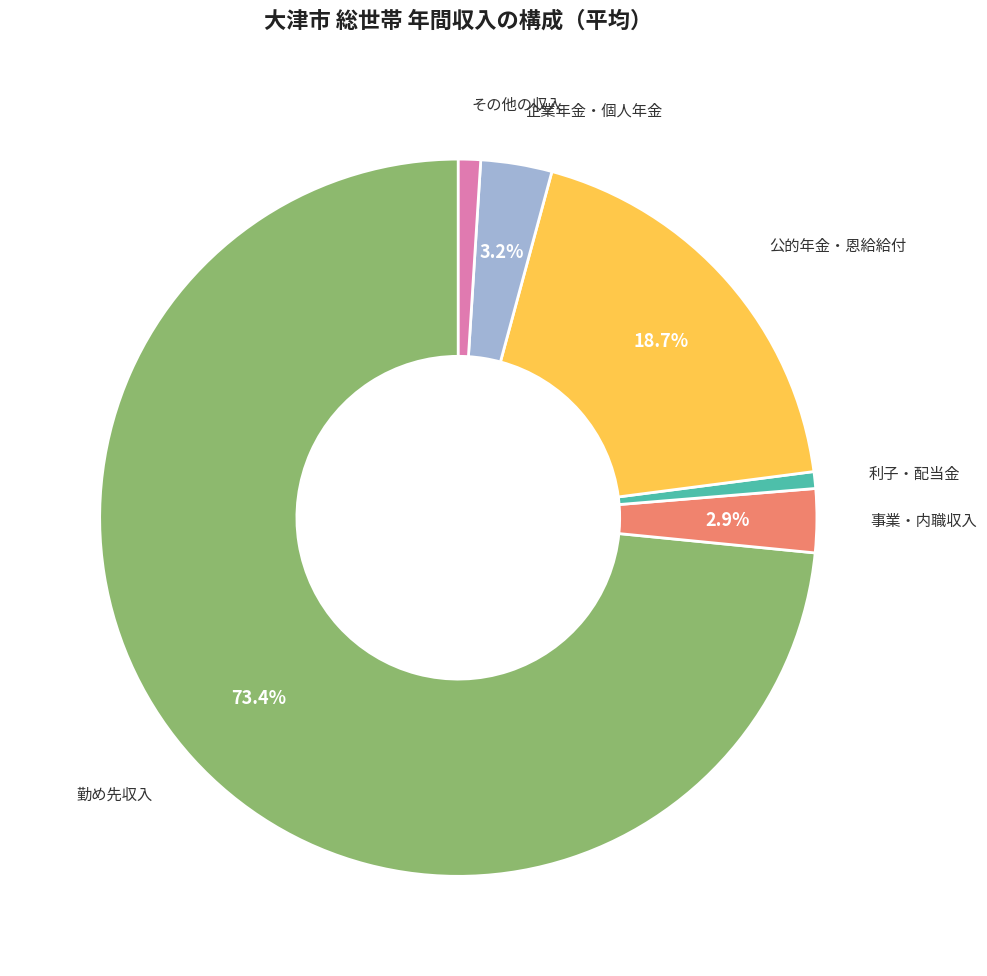

To the nearest percent, what is the average slice percentage?

17%